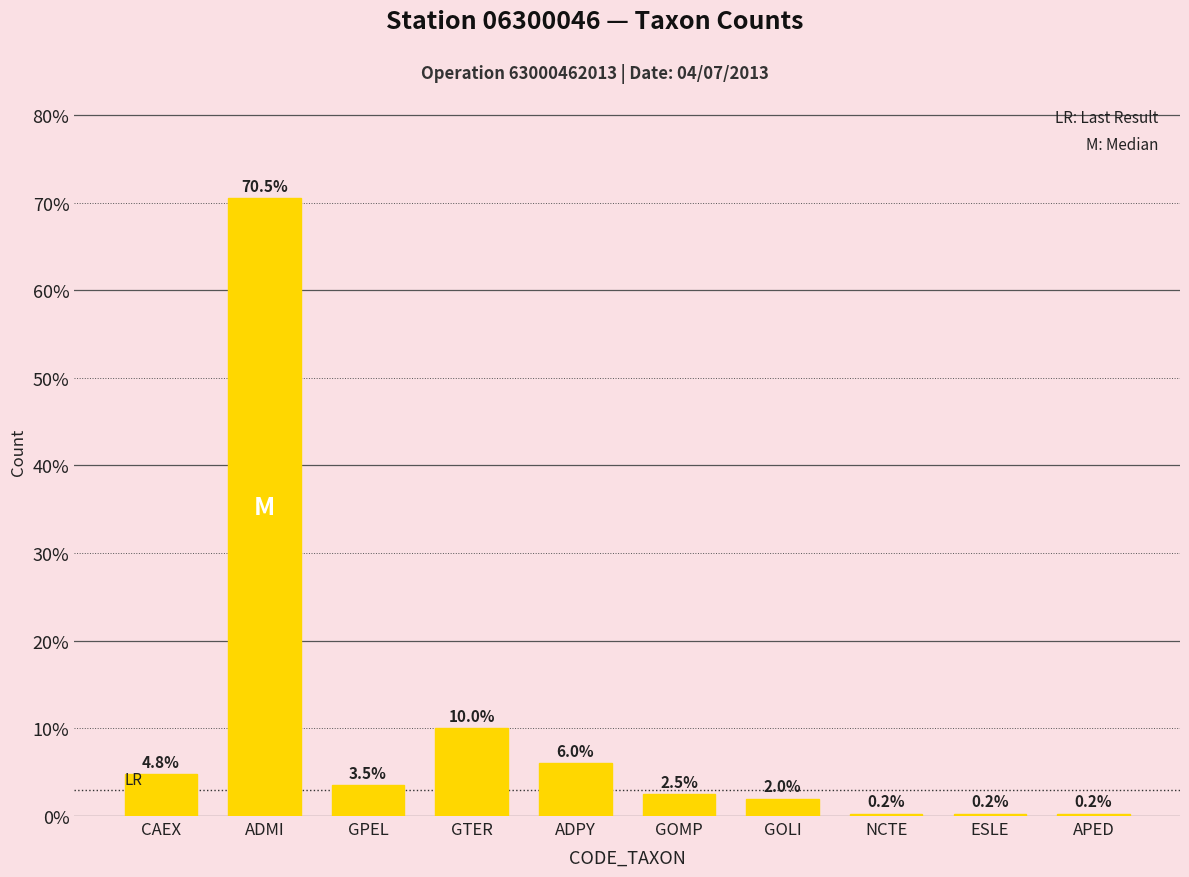

At which label is the value closest to 0?

NCTE